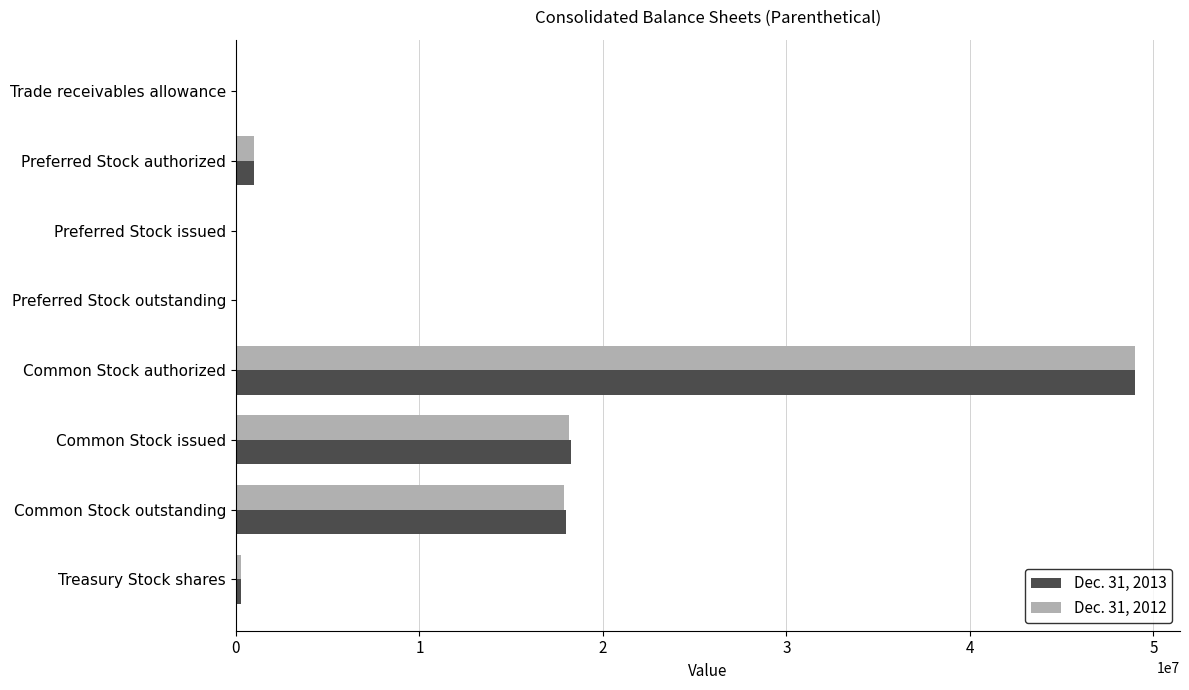

True or false: Dec. 31, 2012 has a value of 49000000 at Common Stock authorized.

True